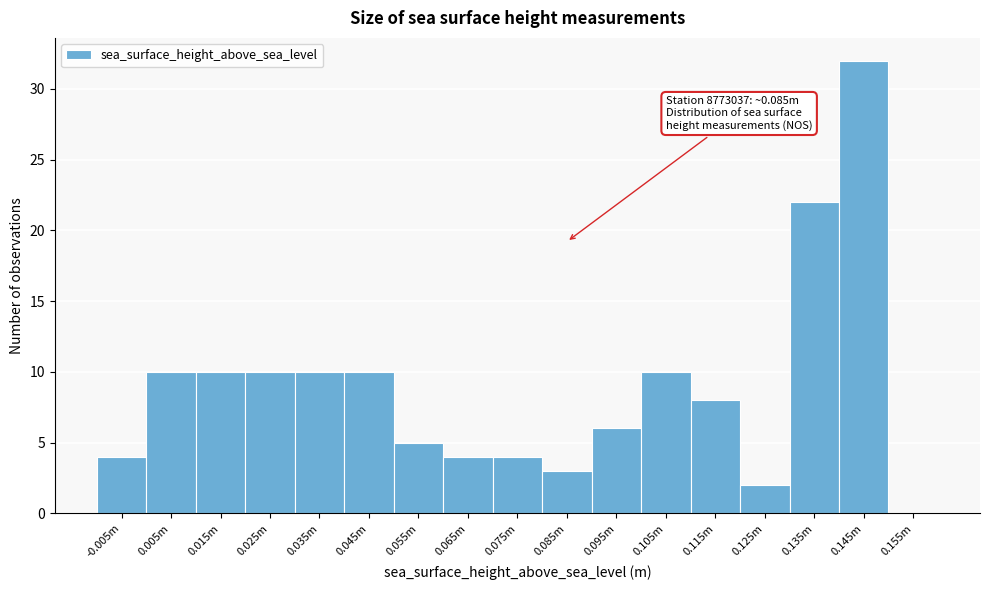

Reading left to right, what are all the values shown in this chart?

-0.005m=4	0.005m=10	0.015m=10	0.025m=10	0.035m=10	0.045m=10	0.055m=5	0.065m=4	0.075m=4	0.085m=3	0.095m=6	0.105m=10	0.115m=8	0.125m=2	0.135m=22	0.145m=32	0.155m=0